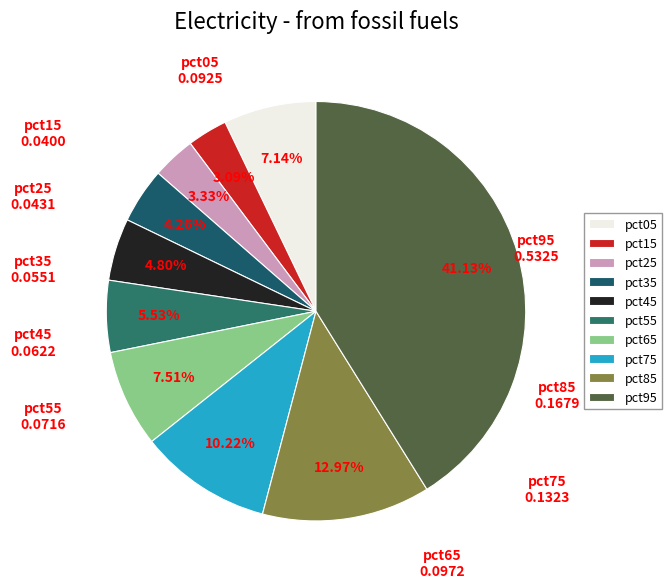

Is pct55 the majority of the pie?

No